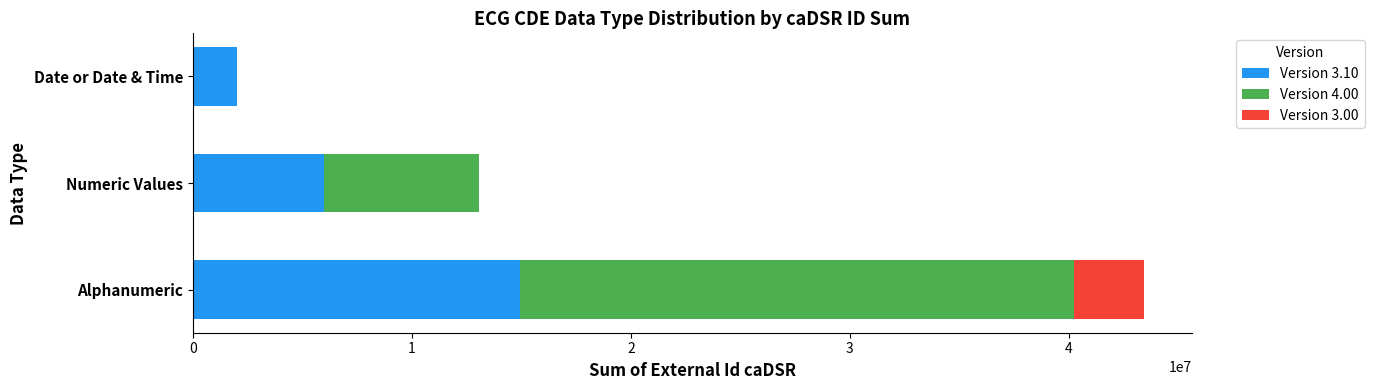

Is it true that Version 3.10 equals 14954135 at Alphanumeric?

True